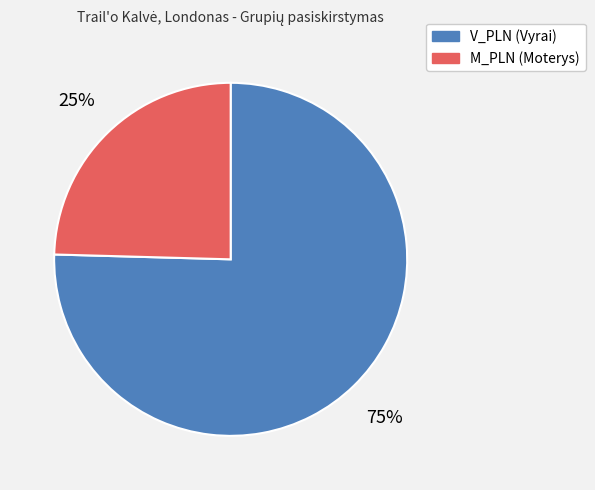

Does any single category account for the majority?

Yes